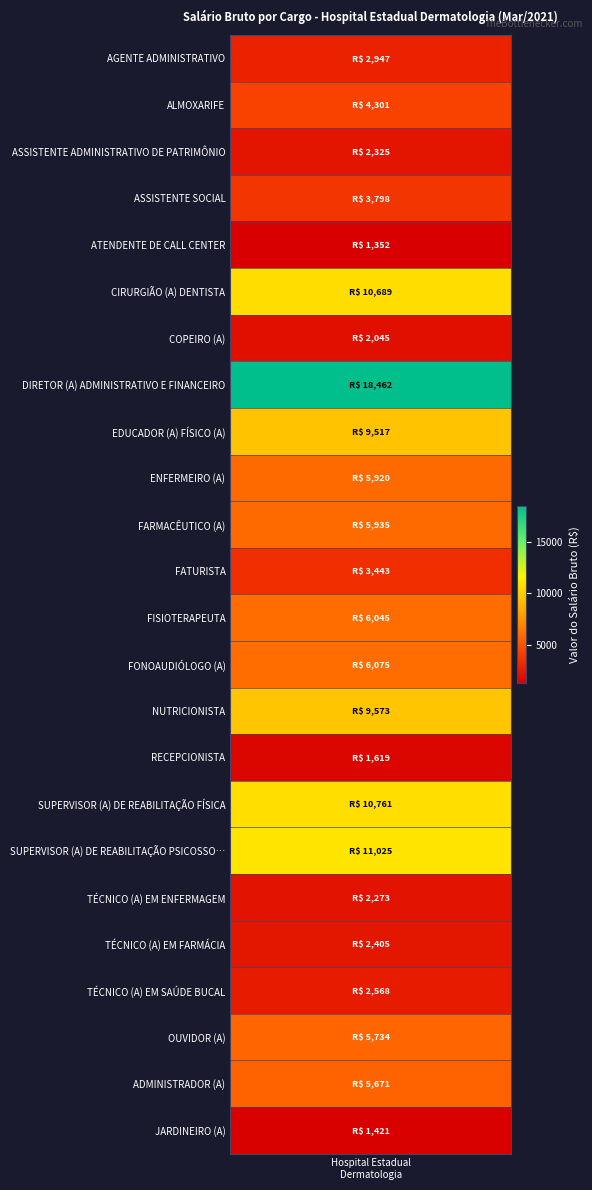

What is the approximate value at 18?

2272.8